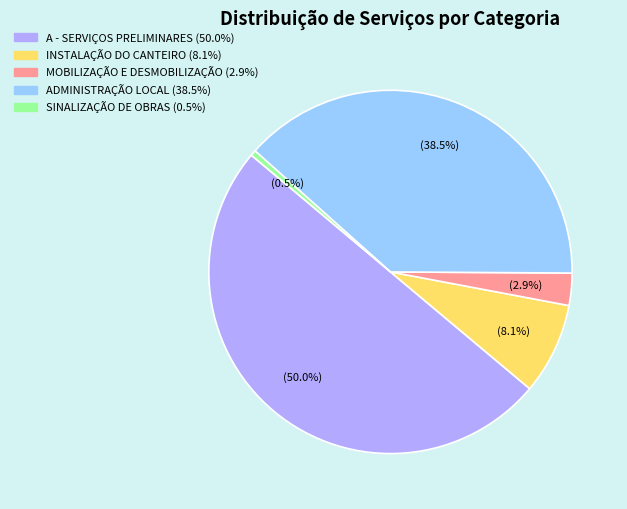

Combined, what portion of the pie is MOBILIZAÇÃO E DESMOBILIZAÇÃO and INSTALAÇÃO DO CANTEIRO?

11.0%